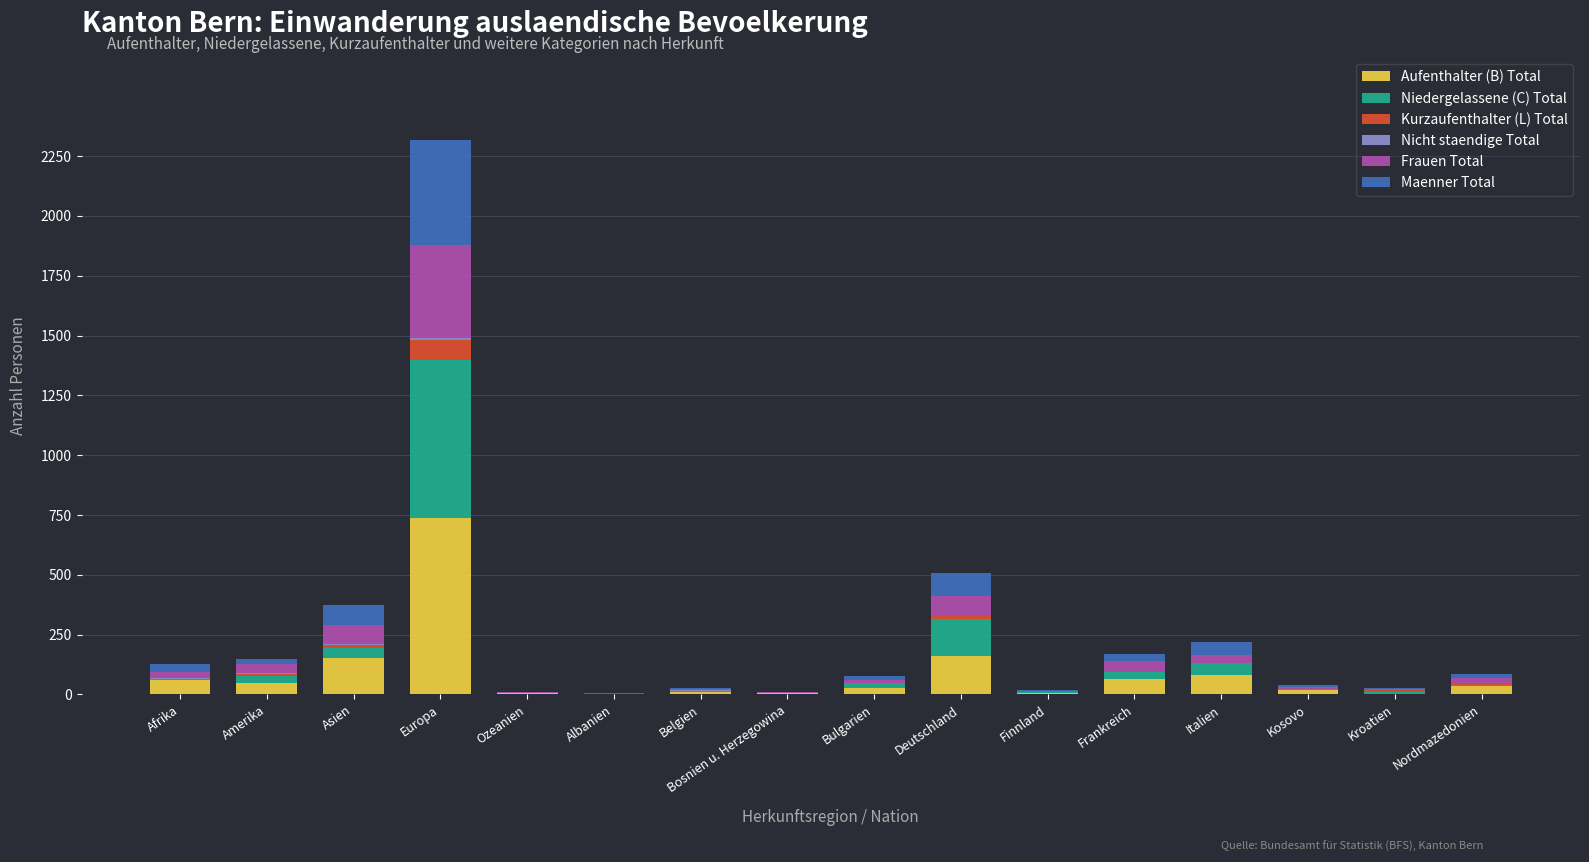

At which category is the sum across all series the highest?

Europa